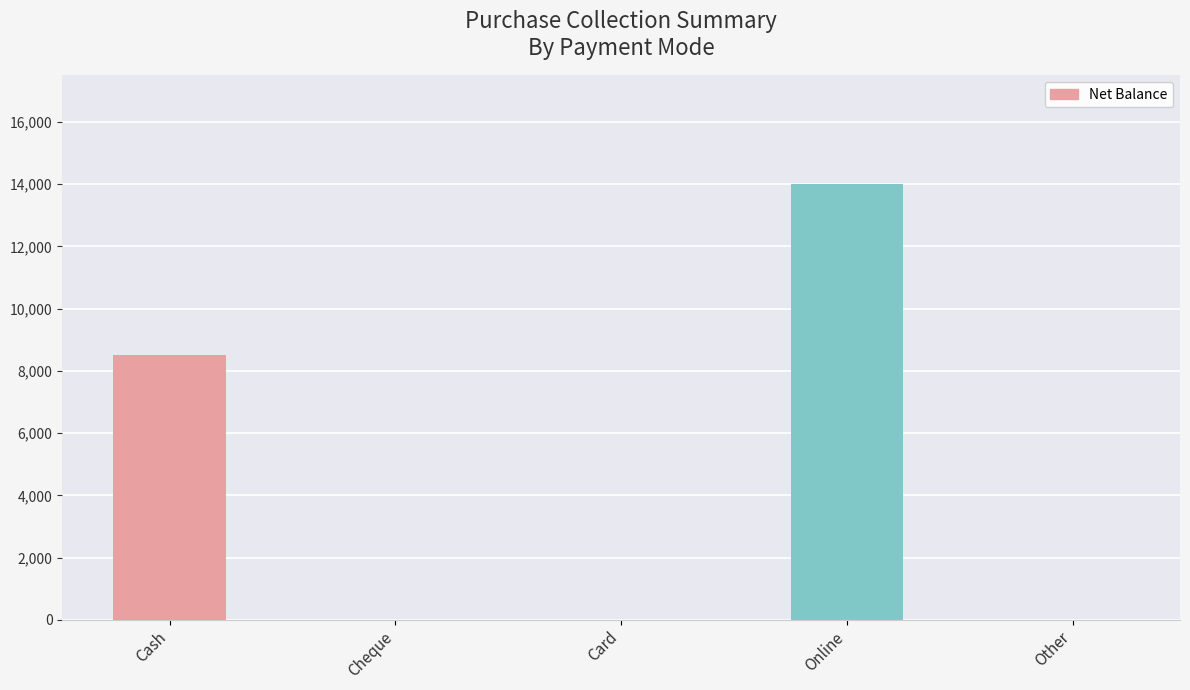

True or false: the data shows 15133 at Cash.

False